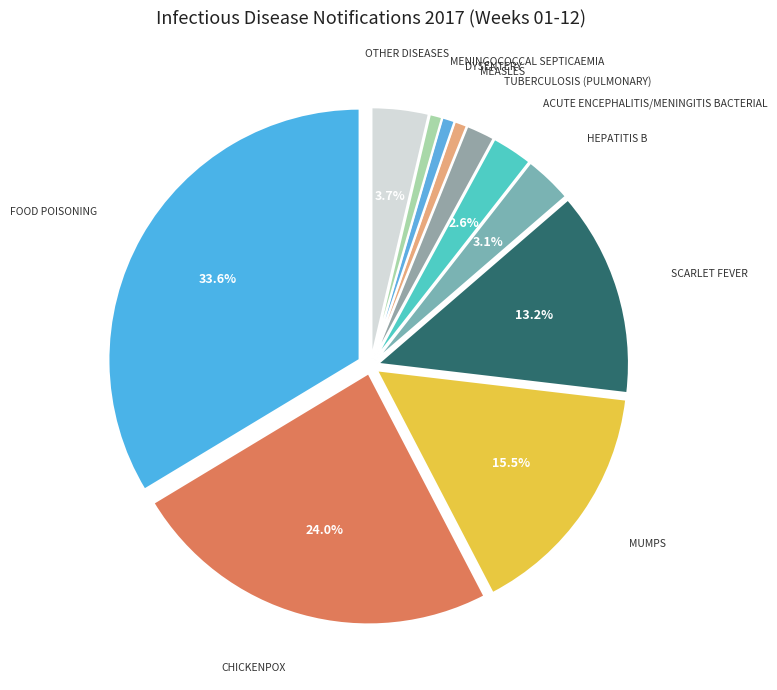

To the nearest percent, what is the difference between the largest and smallest slice percentages?

33%